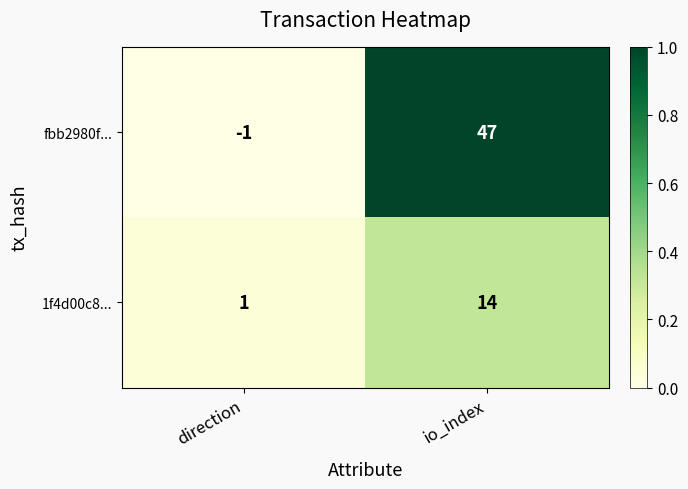

What is the sum of the fbb2980f... values at io_index and direction?

46